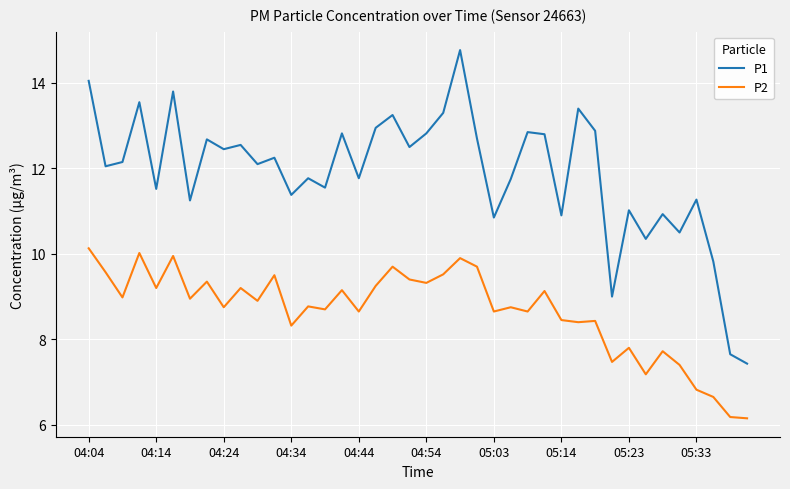

Which series has the largest total across all categories?

P1